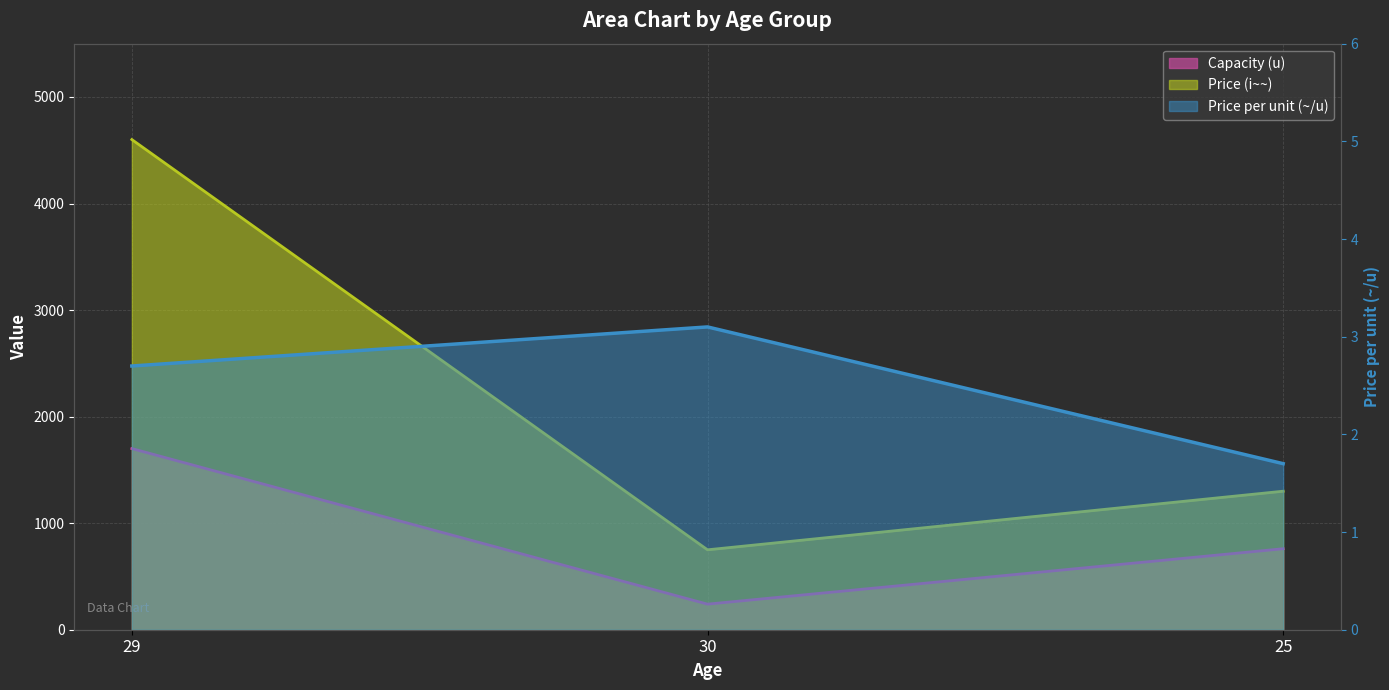

Is it true that Capacity (u) equals 92.0 at 30?

False